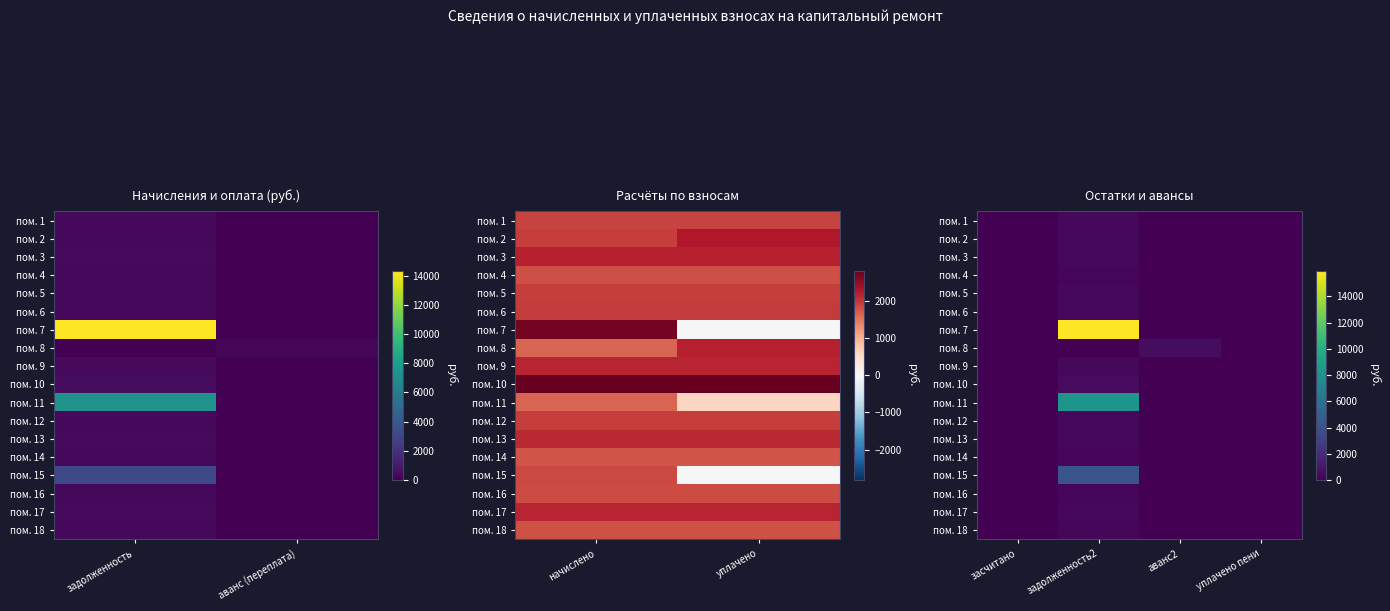

True or false: пом. 3 has a value of 0.0 at аванс2.

True